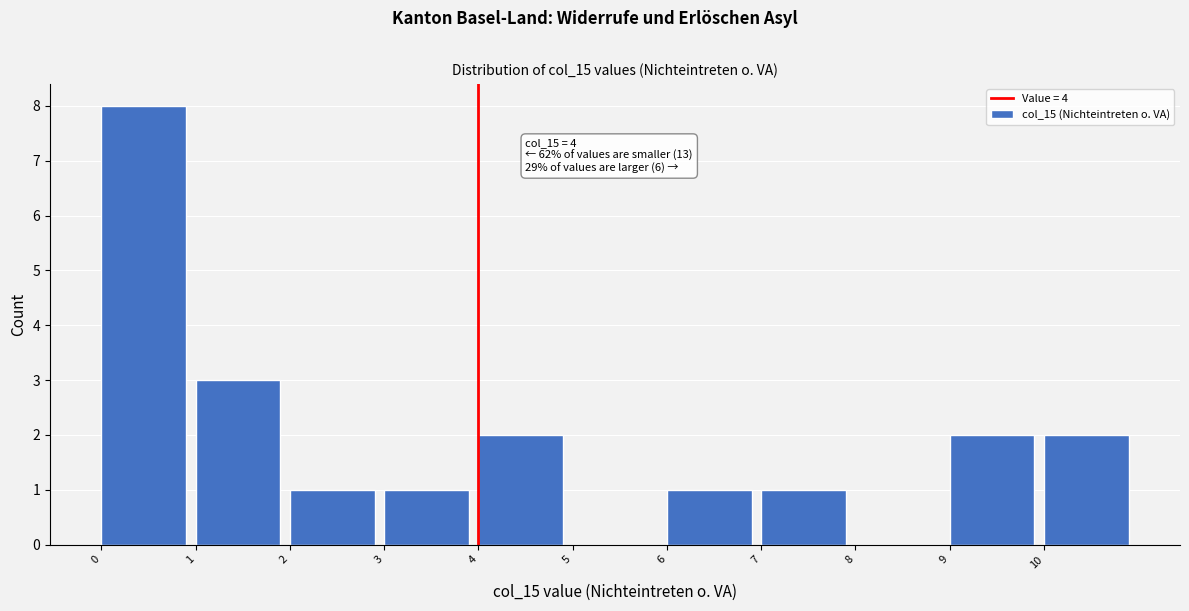

Over which range of the x-axis is the bar tallest?

0 to 1